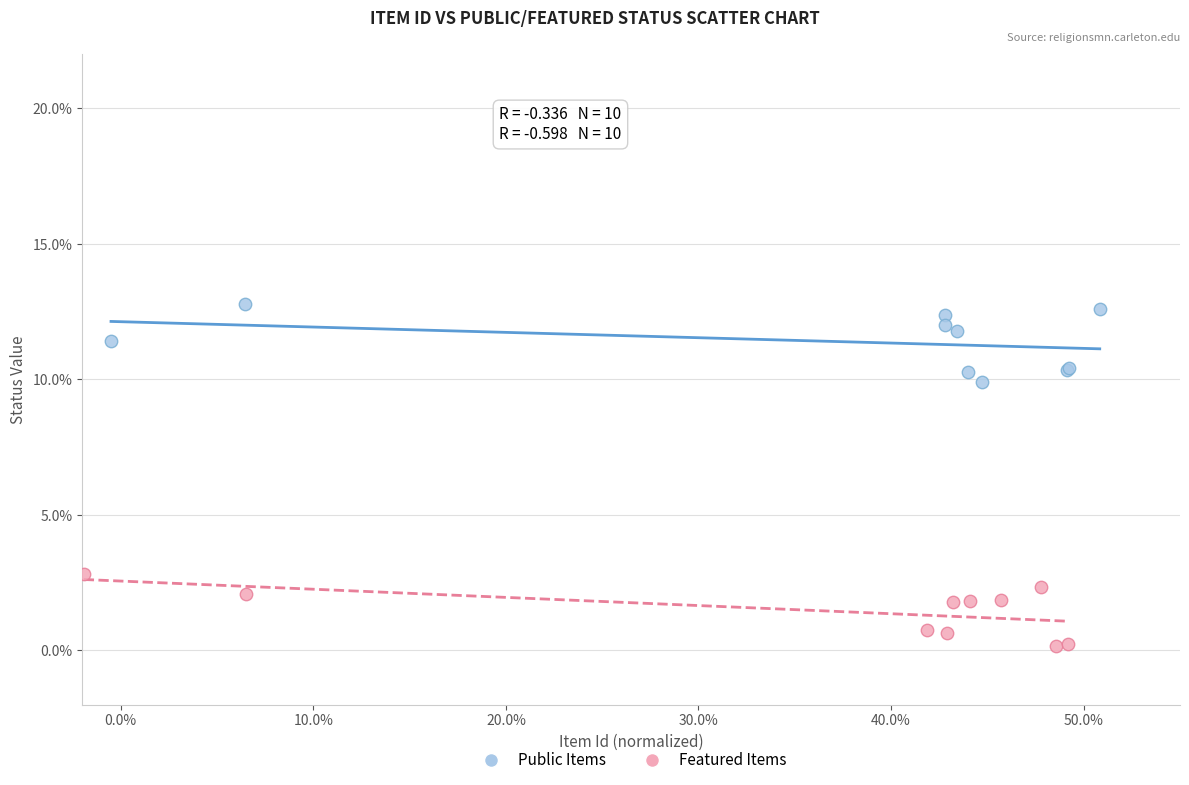

Which series contains the lowest Y value?

Featured Items